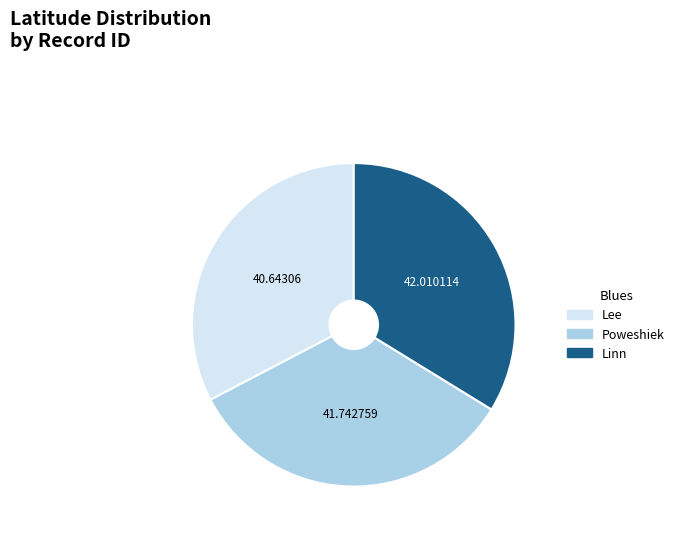

Does any single category account for the majority?

No